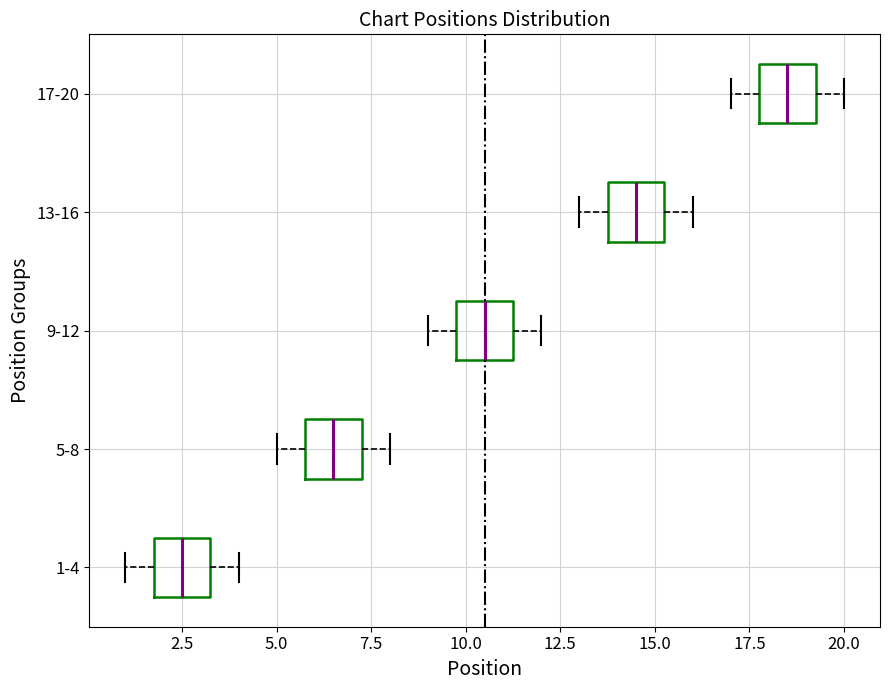

Reading bottom to top, transcribe this box plot: for each box, give where its median line is, the range the box spans, and where its two whiskers end, as read against the x-axis. The values are not printed on the chart, so give them approximately, as read against the axis.

1-4: median 2.5, box 2.0 to 3.5, whiskers 1.0 to 4.0
5-8: median 6.5, box 6.0 to 7.5, whiskers 5.0 to 8.0
9-12: median 10.5, box 10.0 to 11.5, whiskers 9.0 to 12.0
13-16: median 14.5, box 14.0 to 15.5, whiskers 13.0 to 16.0
17-20: median 18.5, box 18.0 to 19.5, whiskers 17.0 to 20.0